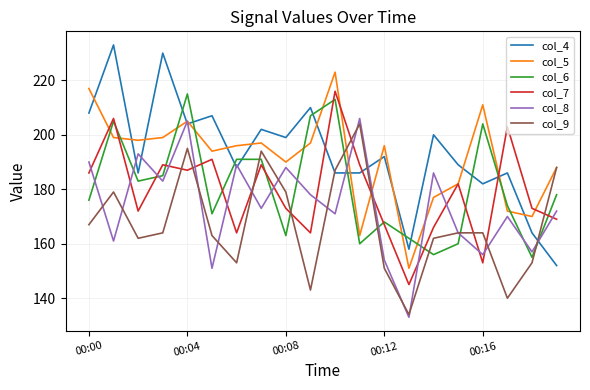

True or false: col_6 and col_9 cross at least once.

True